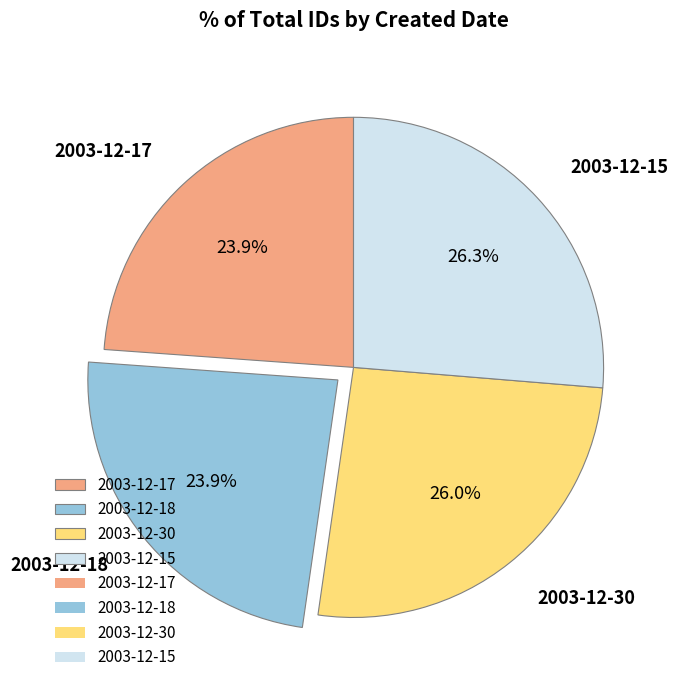

What portion of the pie excludes 2003-12-17?

76.1%